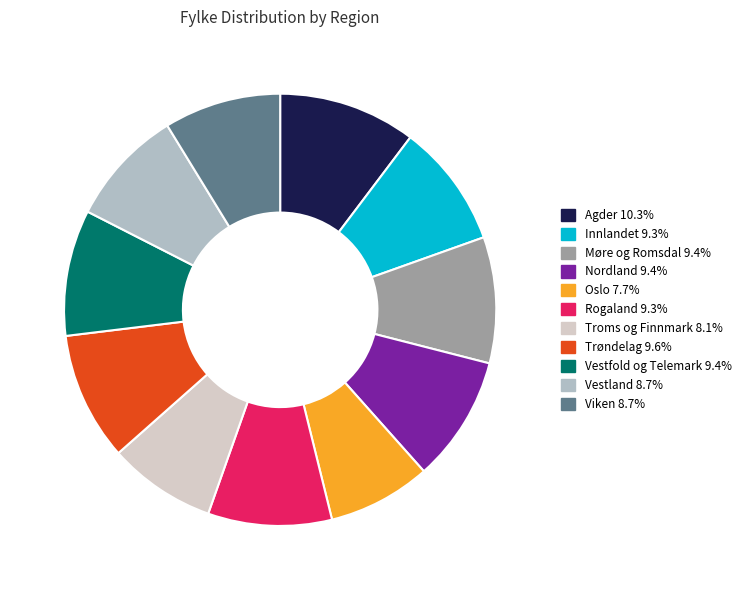

Combined, do Oslo and Nordland account for over 50%?

No